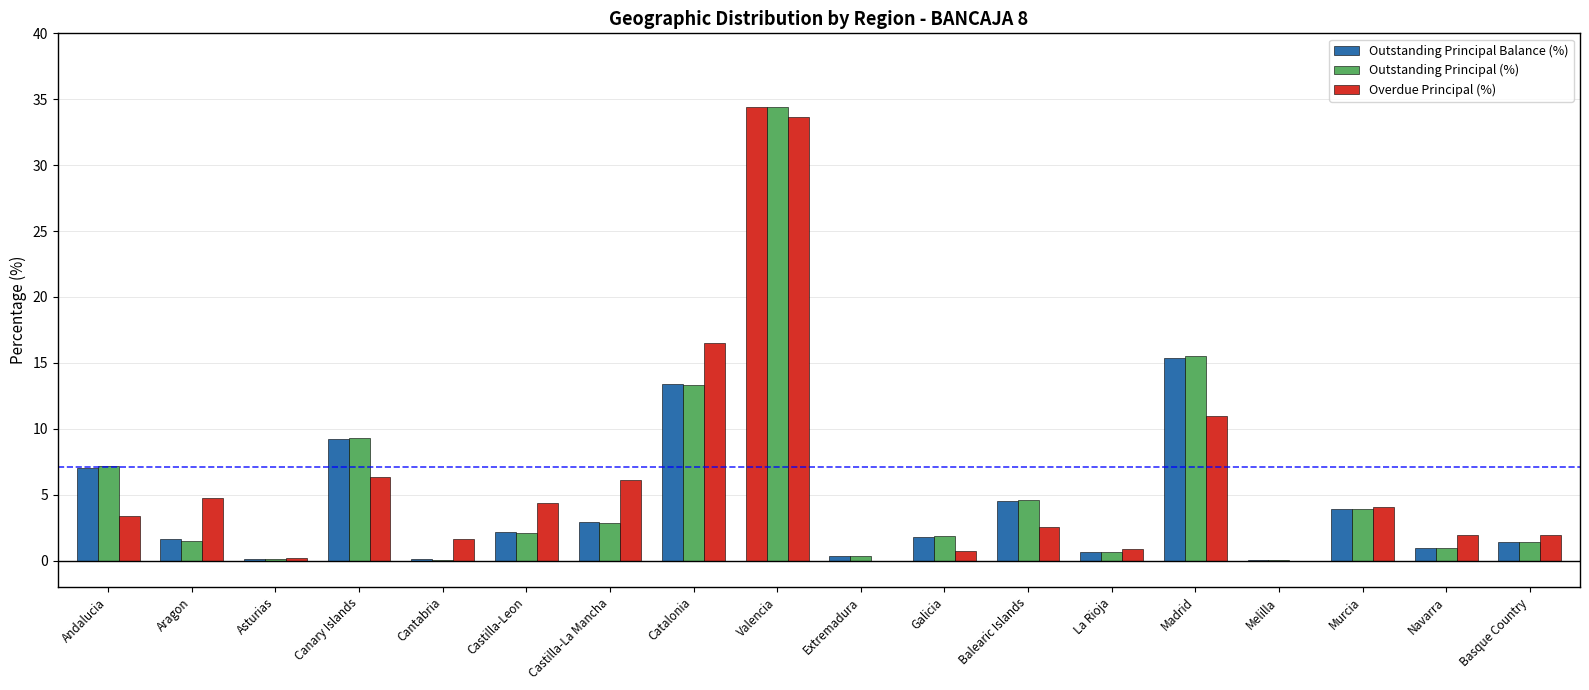

How many series are shown in this chart?

3